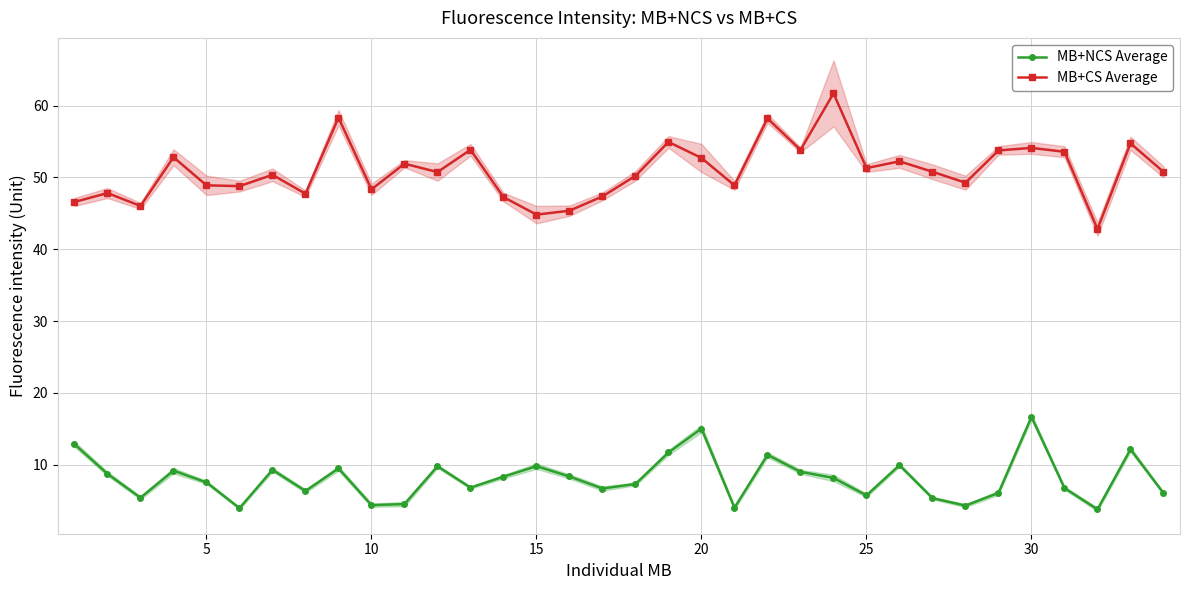

What is the highest value of the MB+CS Average series?

61.7